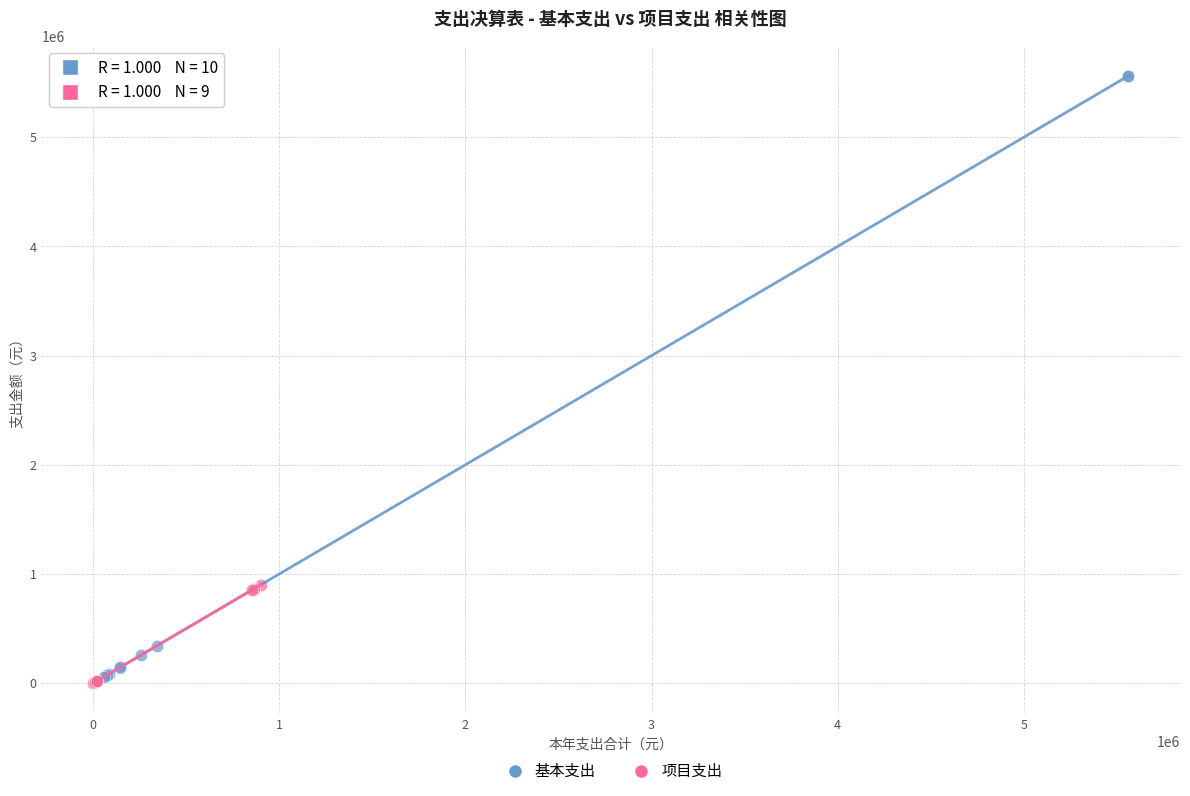

Which series reaches the maximum Y coordinate?

基本支出